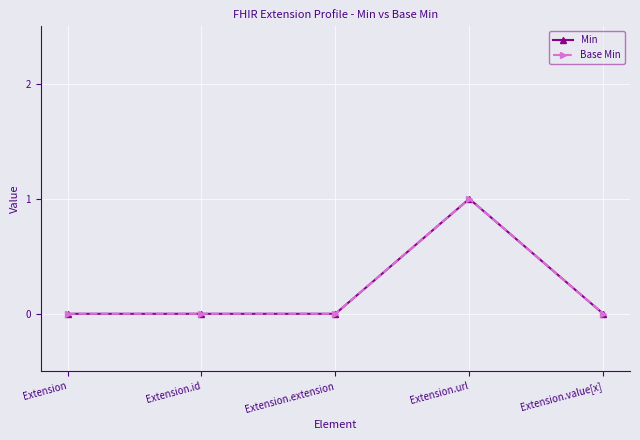

How many interior local peaks does the Base Min series have?

1